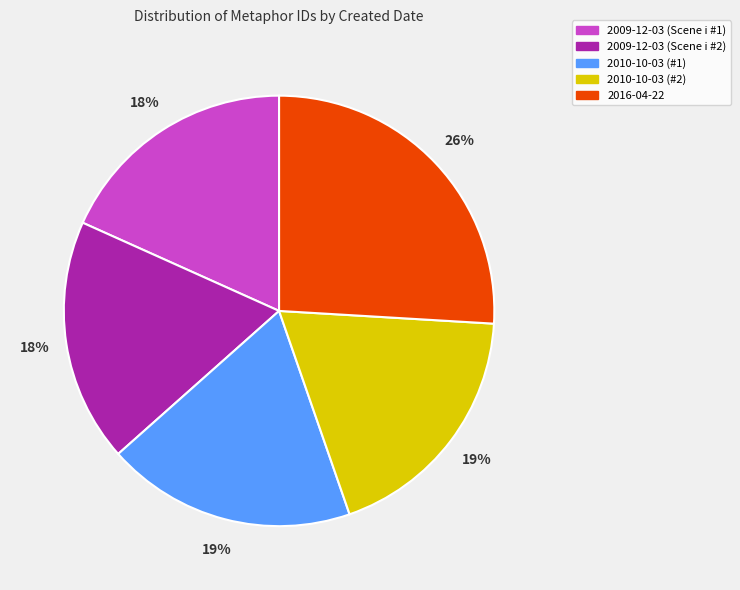

Is there a majority slice in this chart?

No